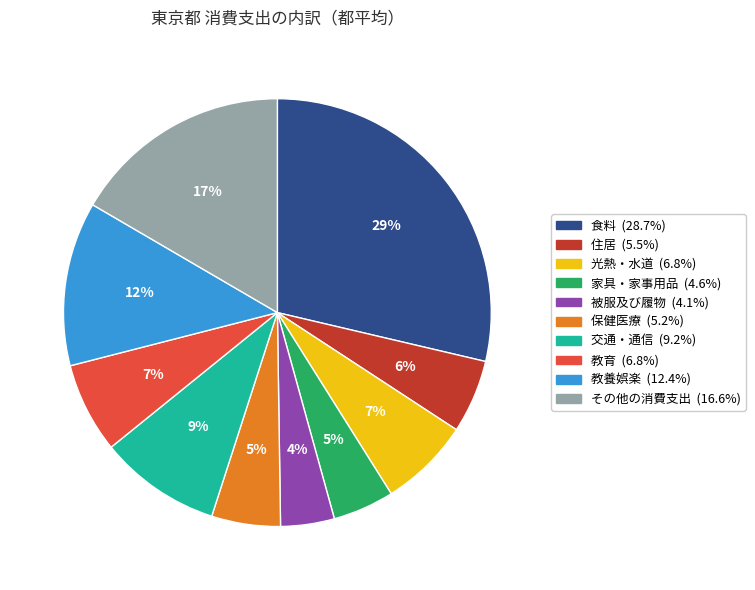

Which slice is the smallest?

被服及び履物